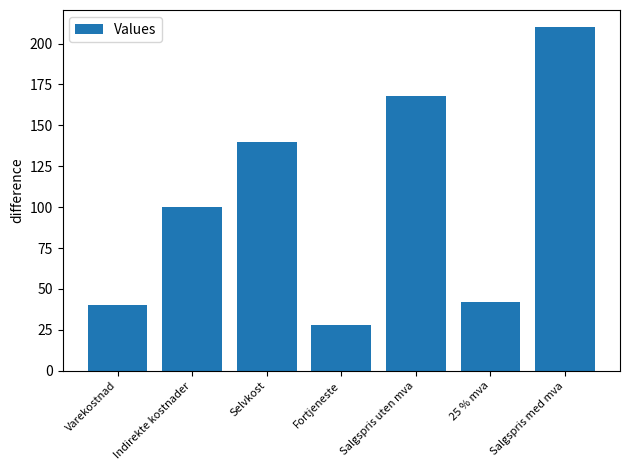

What is the smallest value displayed?

28